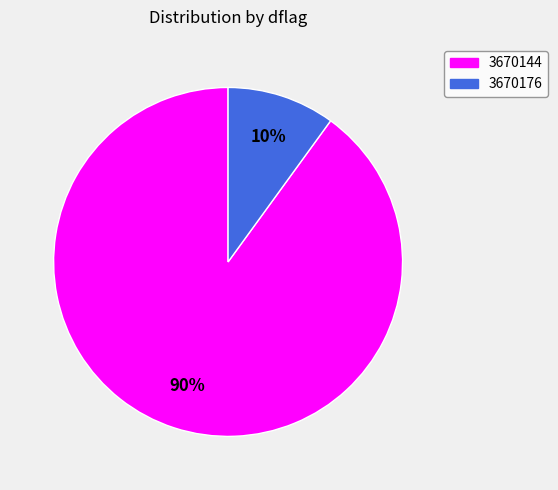

Combined, do 3670176 and 3670144 account for over 50%?

Yes